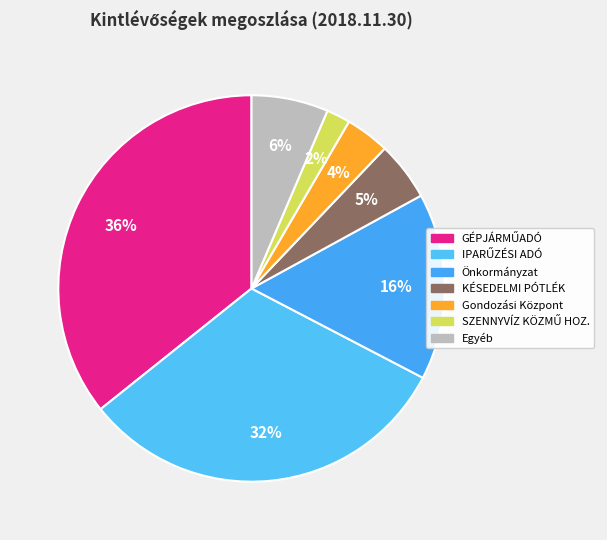

To the nearest percent, what is the difference between the largest and smallest slice percentages?

34%